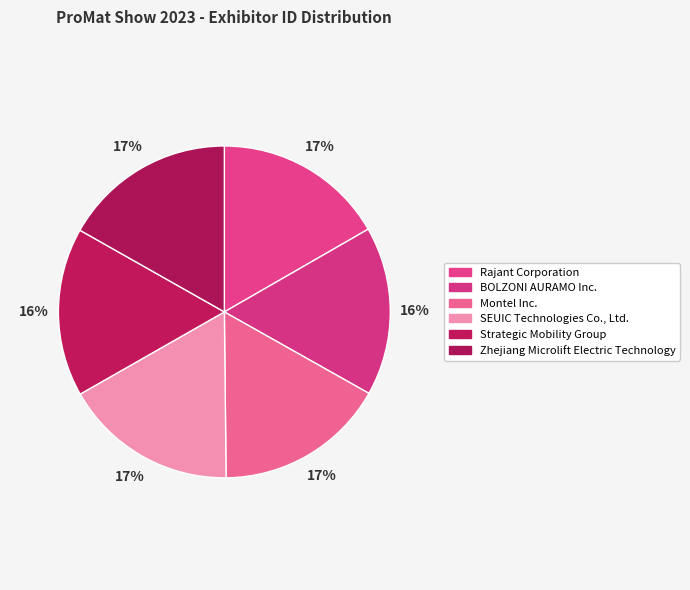

How many slices are in this pie chart?

6